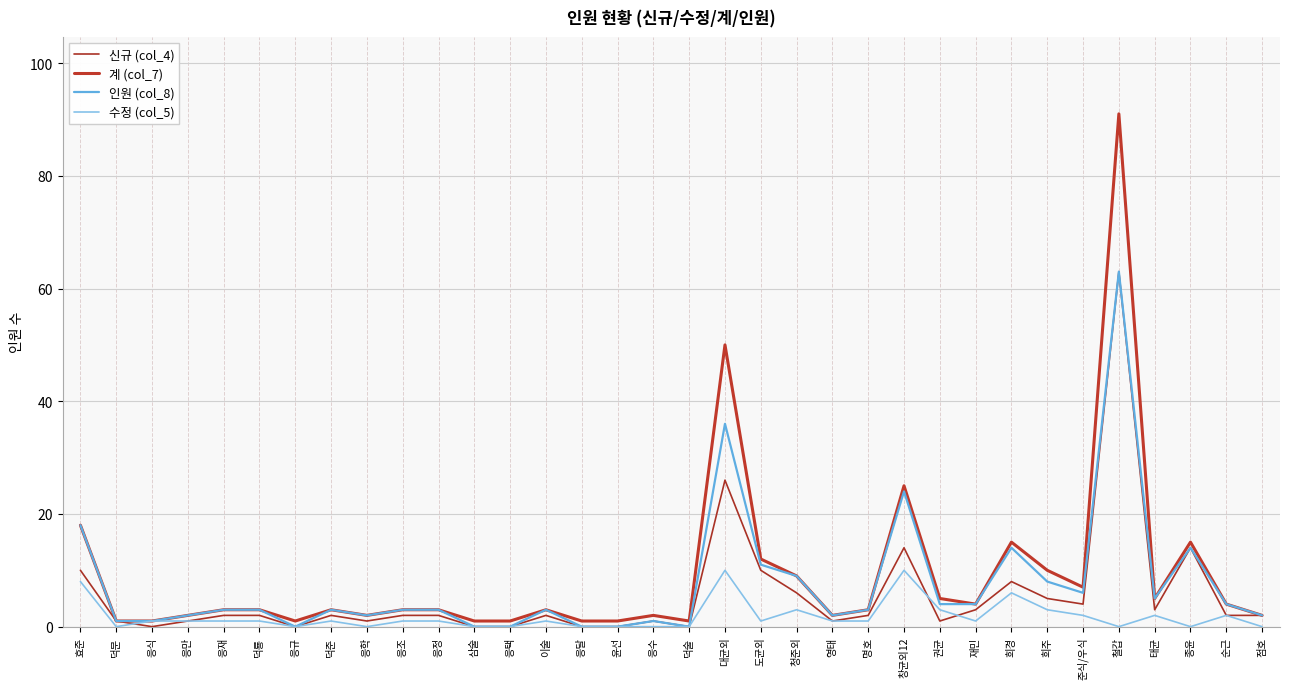

Where is the first local minimum for 신규 (col_4)?

응식